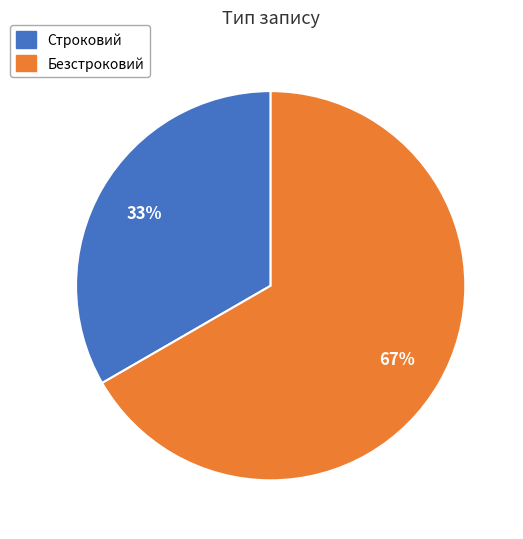

What percentage is the Безстроковий slice, to the nearest percent?

67%